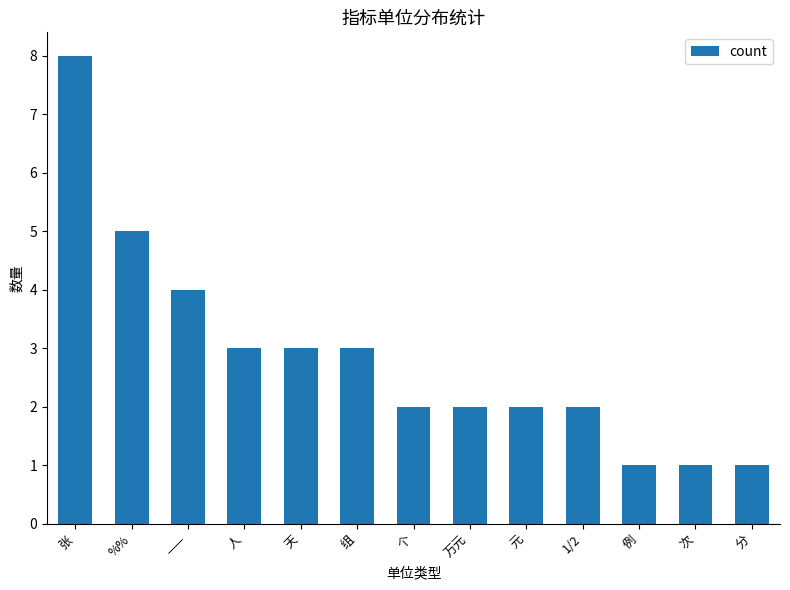

Are the bars horizontal?

No